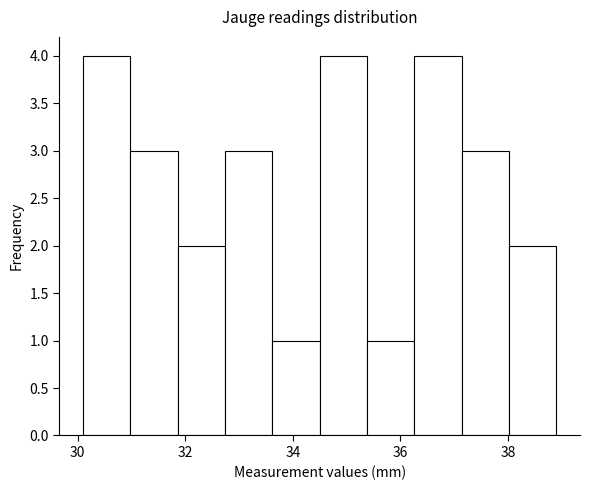

Reading left to right, transcribe this chart: for each bar, give the range it covers on the x-axis and its height. Neither the bar edges nor the heights are printed on the chart, so give them approximately, as read against the axes.

30.10 to 30.98: 4
30.98 to 31.86: 3
31.86 to 32.74: 2
32.74 to 33.62: 3
33.62 to 34.50: 1
34.50 to 35.38: 4
35.38 to 36.26: 1
36.26 to 37.14: 4
37.14 to 38.02: 3
38.02 to 38.90: 2